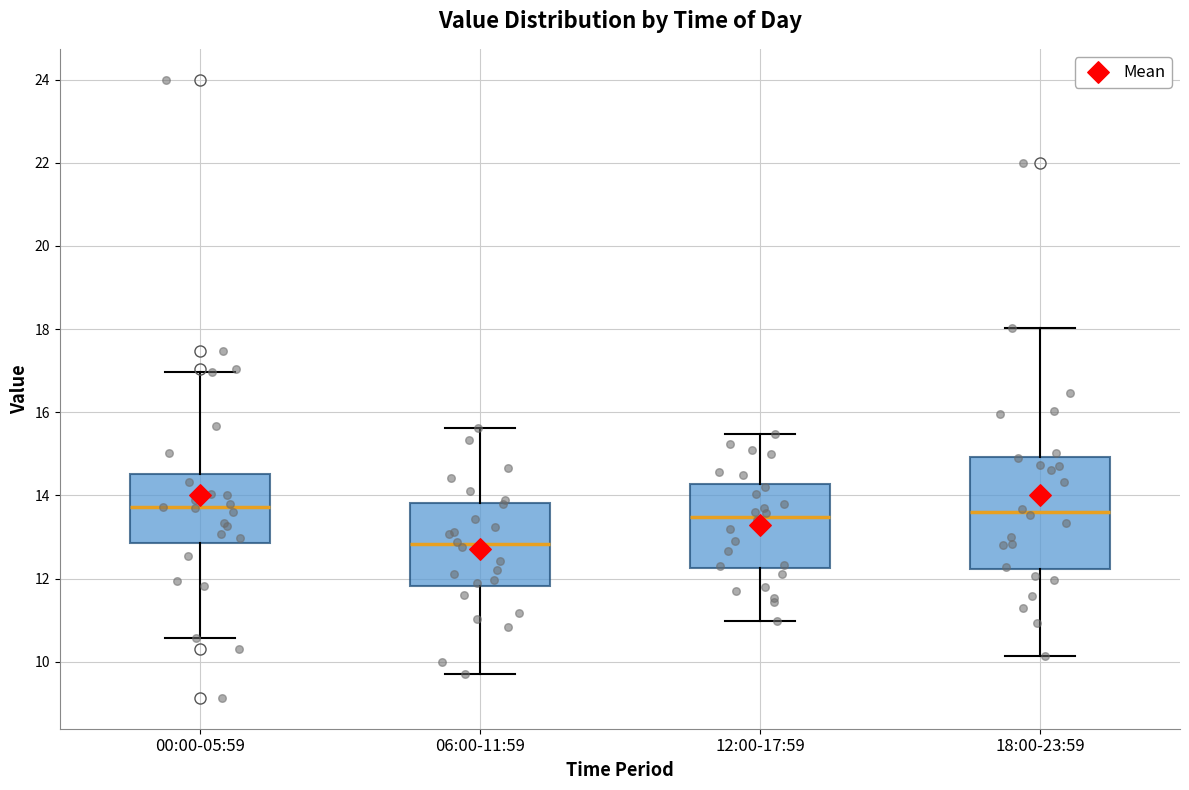

Where is the upper edge of the box for 00:00-05:59 on the y-axis? The values are not printed on the chart, so give them approximately, as read against the axis.

14.6